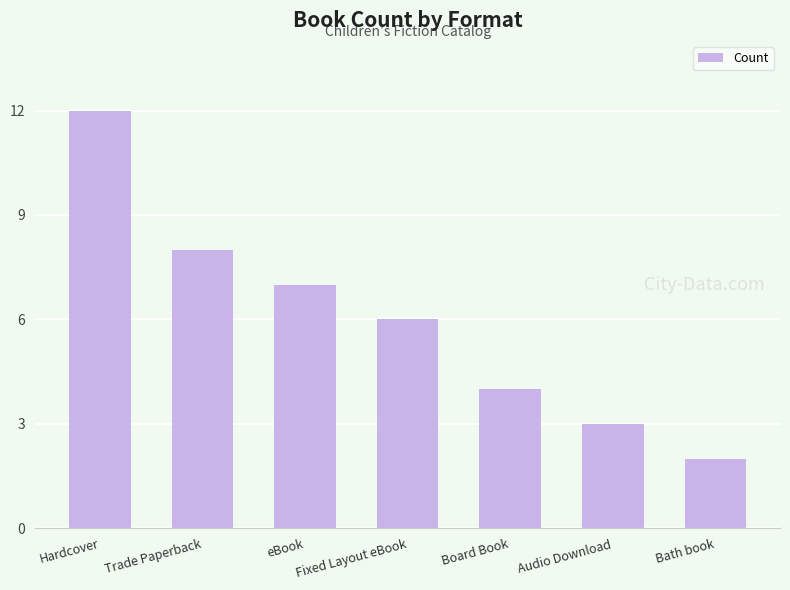

How many series are shown in this chart?

1